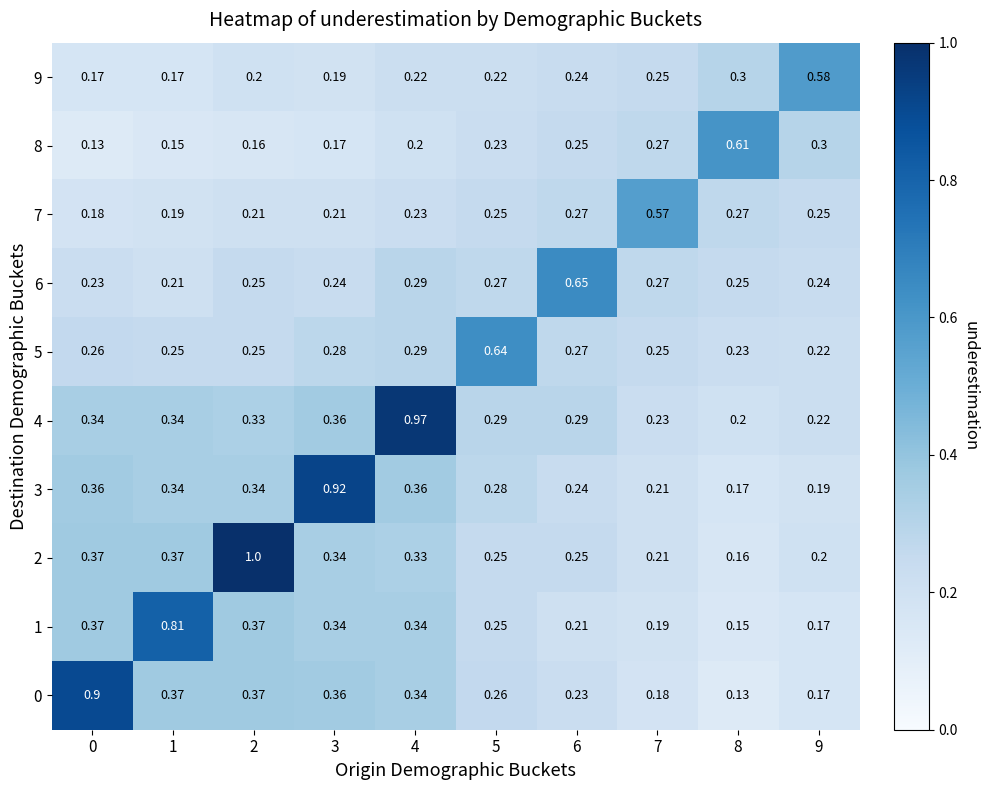

Is the value of 7 at 1 greater than the value of 0 at 3?

No